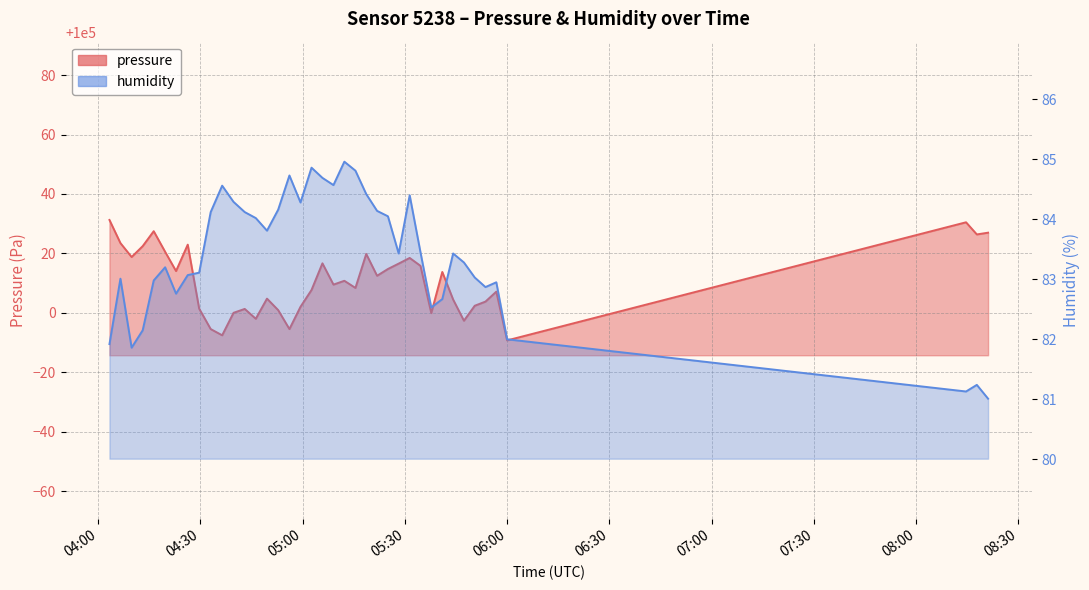

What is the difference between the pressure values at 2023-01-29T04:46:14 and 2023-01-29T08:14:37?

32.5